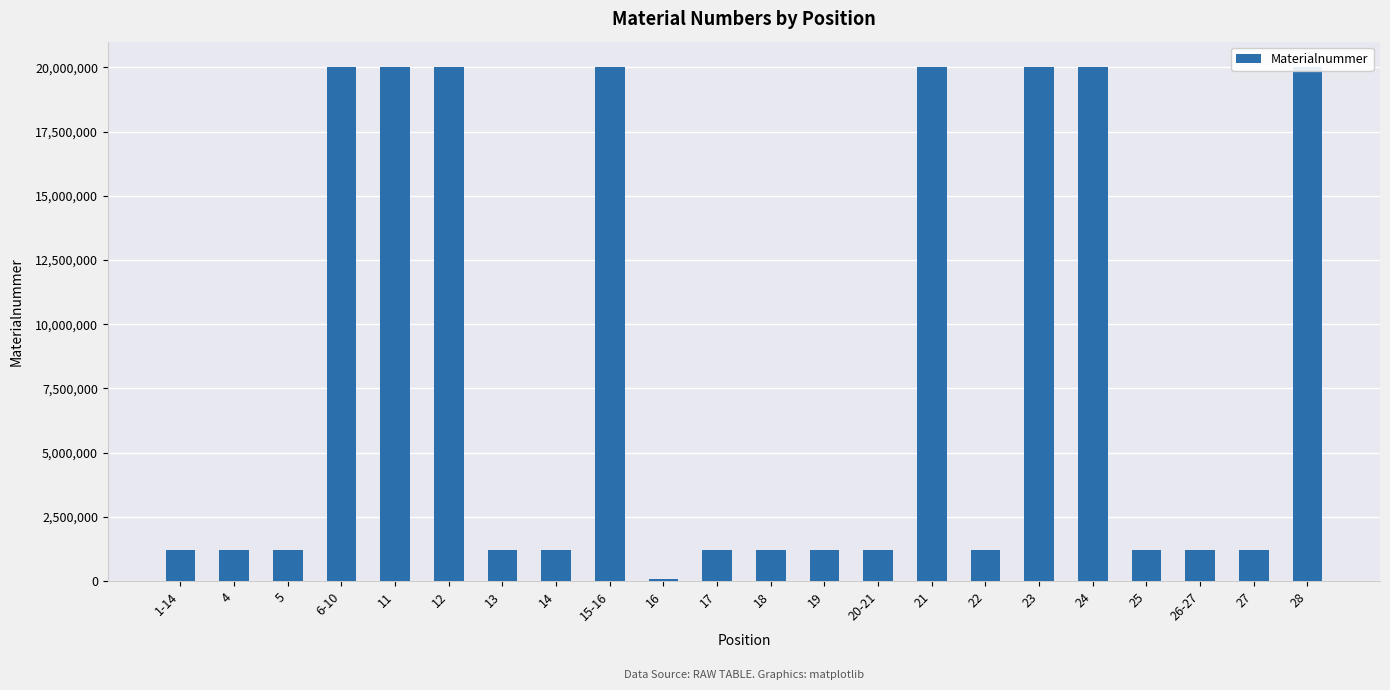

What is the maximum value shown in the chart?

20002387